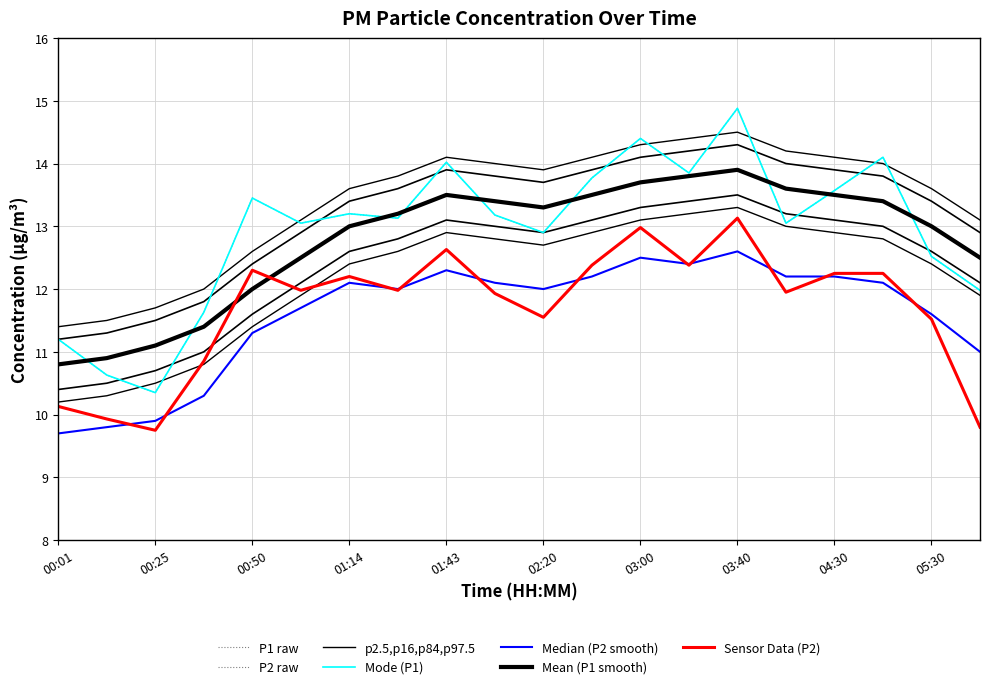

True or false: P2 and P1 cross at least once.

False